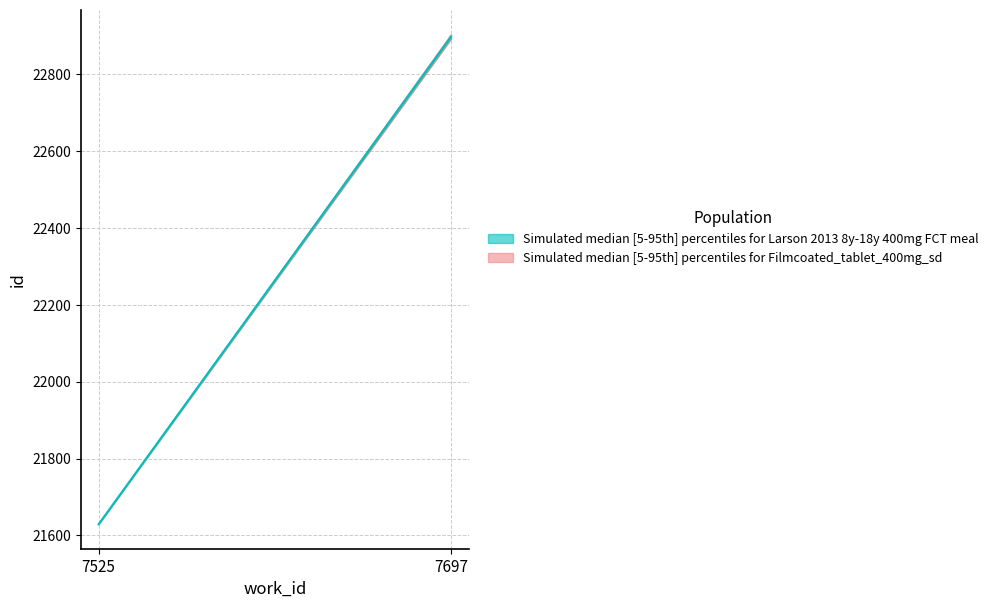

Is this an area chart (filled region under the line)?

No